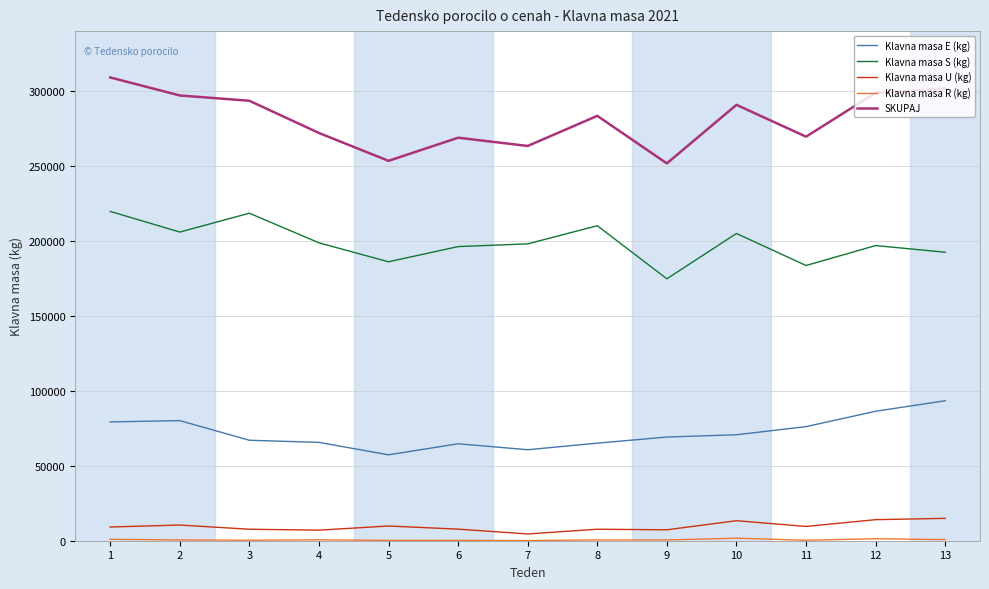

Between 7 and 10, which series saw the biggest shift?

SKUPAJ